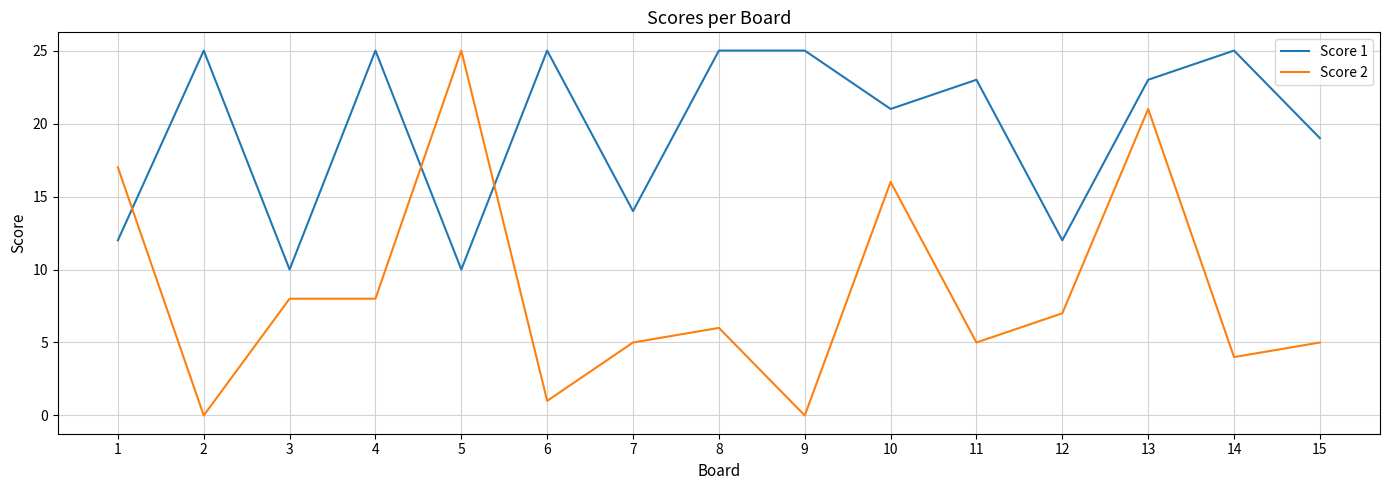

Where does the Score 1 series first go above 23?

2